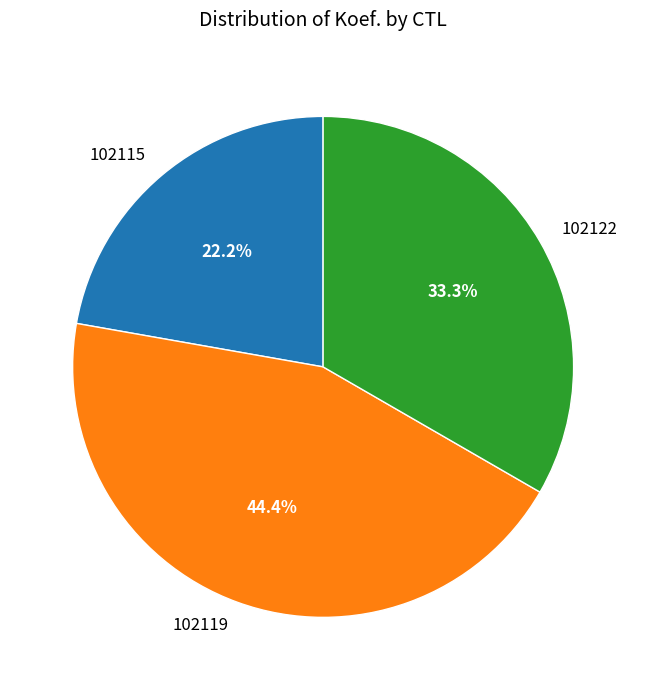

What is the ratio of the value at 102115 to the value at 102122?

0.7